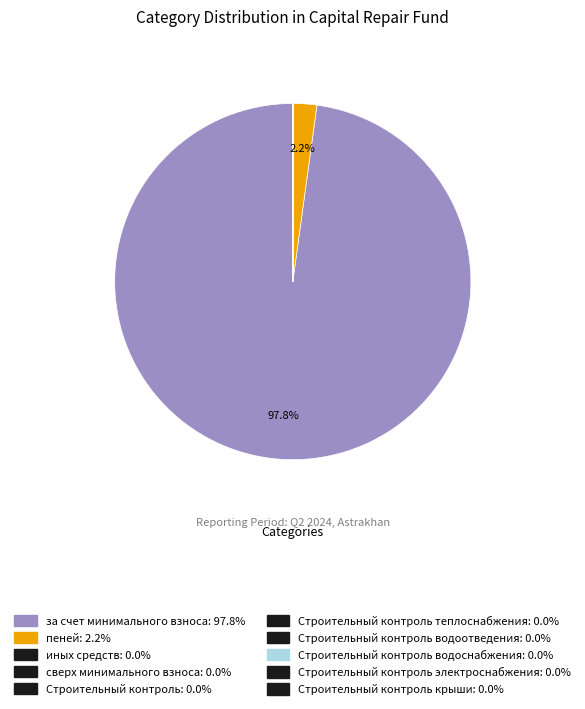

Count the number of slices in the pie.

10